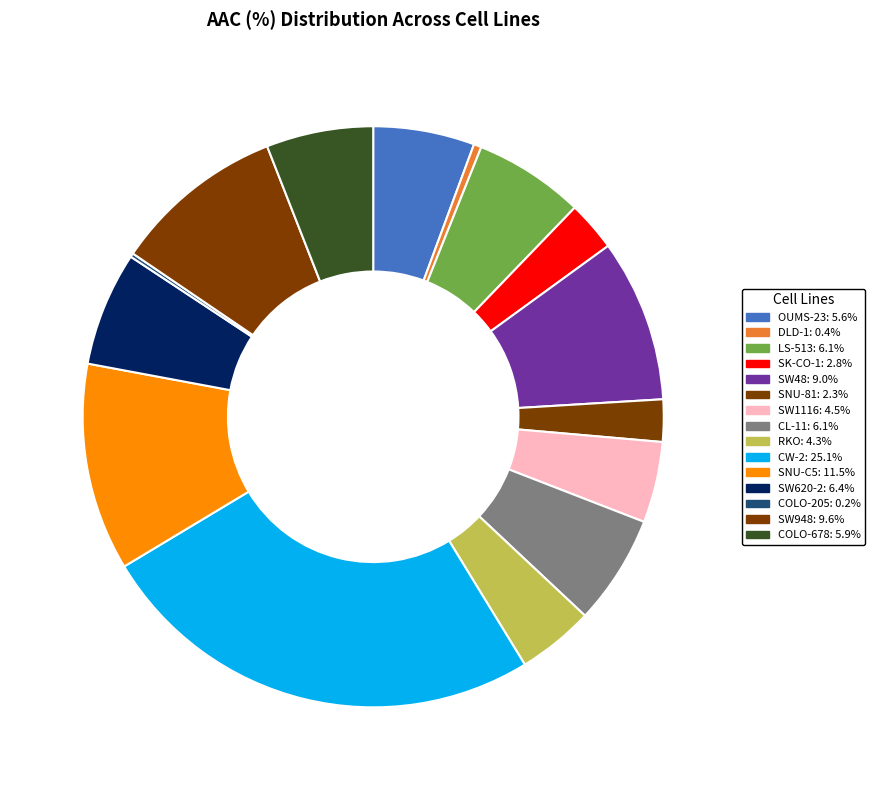

How much of the chart is everything except SK-CO-1?

97.2%